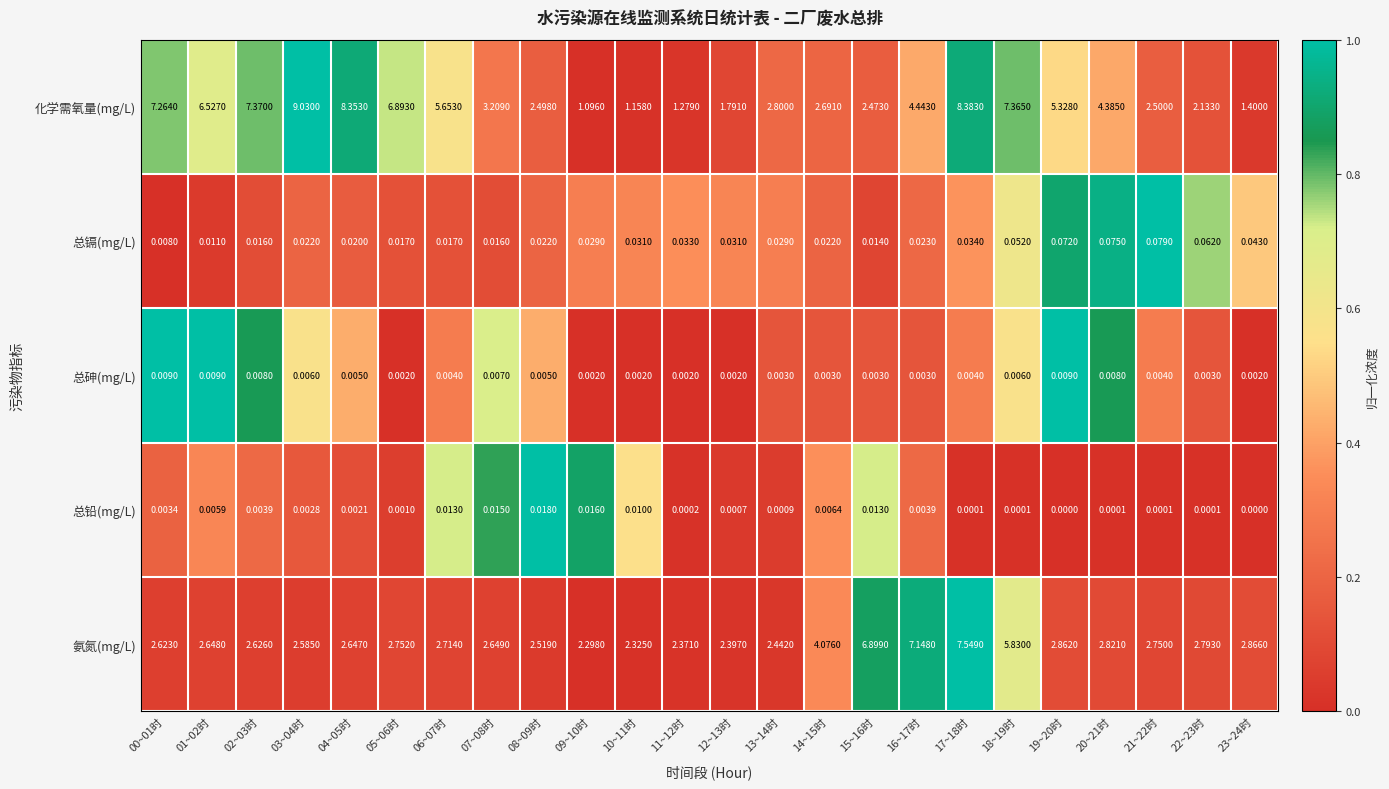

At 23~24时, list the series in order from largest to smallest.

氨氮(mg/L), 化学需氧量(mg/L), 总镉(mg/L), 总砷(mg/L), 总铅(mg/L)